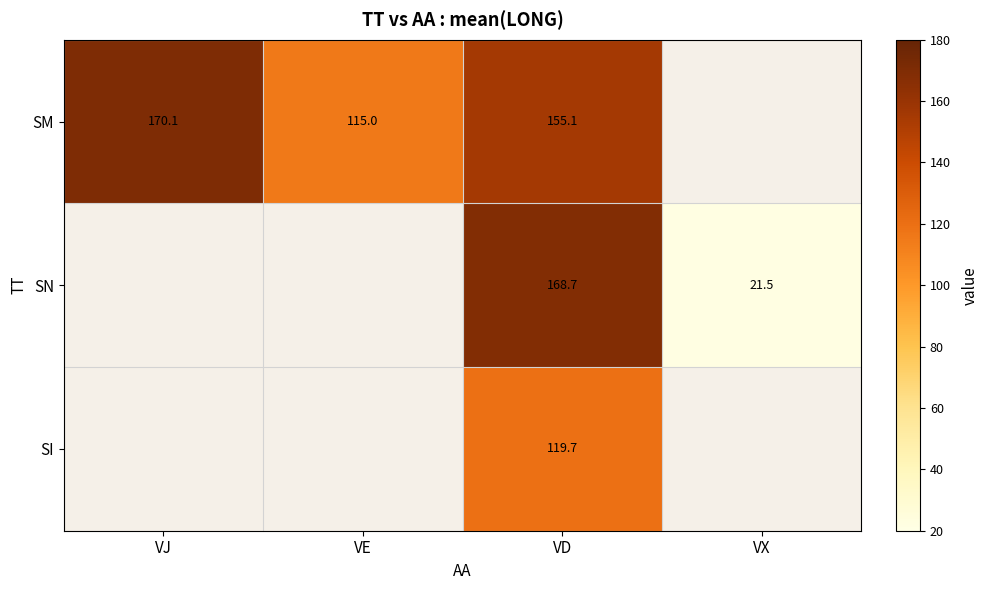

What is the difference between the highest and lowest values at VD?

49.0